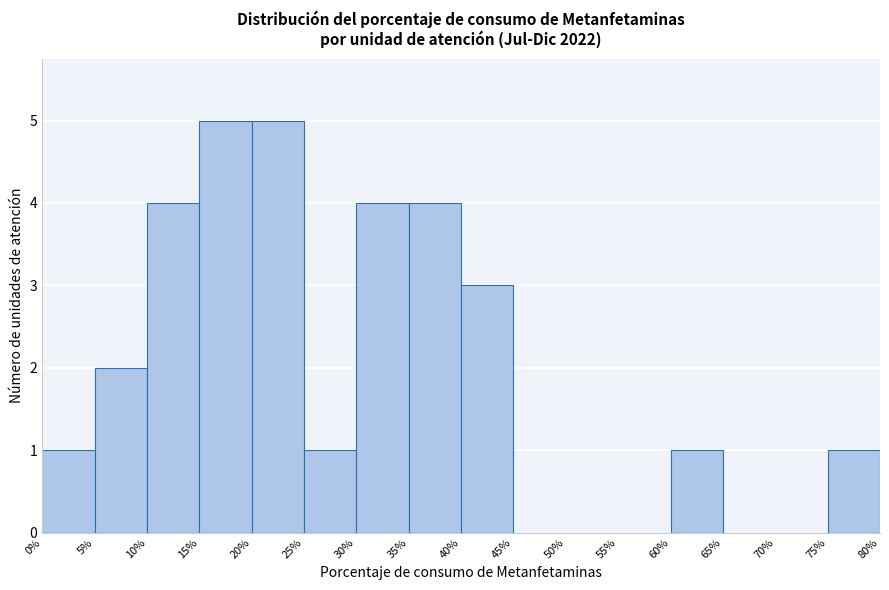

What is the height of the bar covering 40% to 45% on the x-axis? The values are not printed on the chart, so give them approximately, as read against the axis.

3